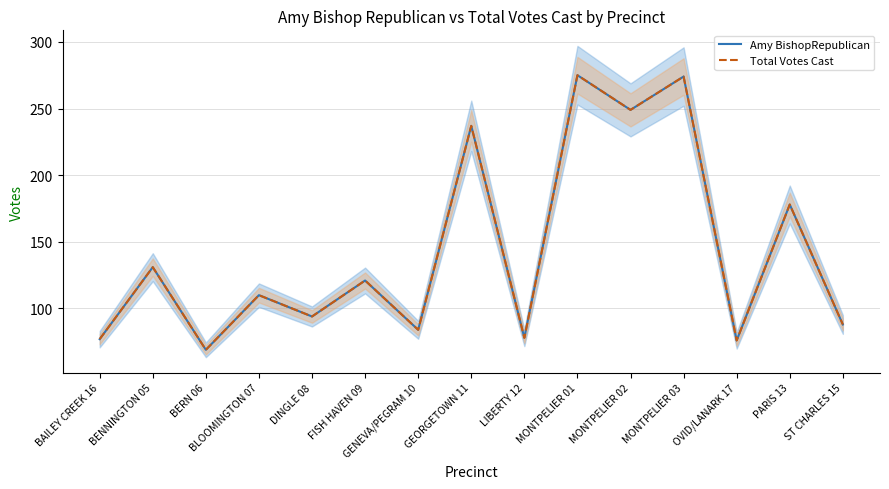

Is it true that Total Votes Cast equals 237 at GEORGETOWN 11?

True